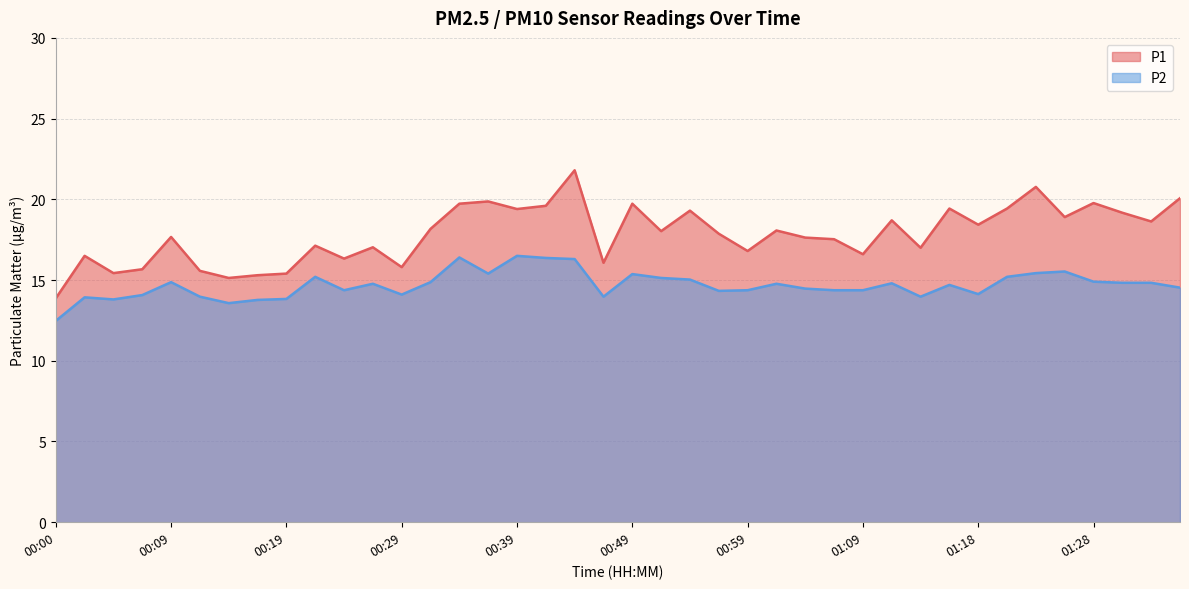

Reading left to right, what are all the values shown in this chart?

P1: 00:00=13.9	00:02=16.5	00:04=15.4	00:07=15.7	00:09=17.7	00:12=15.6	00:14=15.1	00:17=15.3	00:19=15.4	00:22=17.1	00:24=16.3	00:27=17.0	00:29=15.8	00:31=18.2	00:34=19.7	00:36=19.9	00:39=19.4	00:41=19.6	00:44=21.8	00:46=16.1	00:49=19.7	00:51=18.0	00:54=19.3	00:56=17.9	00:59=16.8	01:01=18.1	01:04=17.6	01:06=17.5	01:09=16.6	01:11=18.7	01:13=17.0	01:16=19.4	01:18=18.4	01:21=19.4	01:23=20.8	01:26=18.9	01:28=19.8	01:31=19.2	01:33=18.6	01:36=20.1
P2: 00:00=12.5	00:02=13.9	00:04=13.8	00:07=14.1	00:09=14.9	00:12=14.0	00:14=13.6	00:17=13.8	00:19=13.8	00:22=15.2	00:24=14.4	00:27=14.8	00:29=14.1	00:31=14.9	00:34=16.4	00:36=15.4	00:39=16.5	00:41=16.4	00:44=16.3	00:46=14.0	00:49=15.4	00:51=15.1	00:54=15.0	00:56=14.3	00:59=14.4	01:01=14.8	01:04=14.5	01:06=14.4	01:09=14.4	01:11=14.8	01:13=14.0	01:16=14.7	01:18=14.1	01:21=15.2	01:23=15.4	01:26=15.5	01:28=14.9	01:31=14.8	01:33=14.8	01:36=14.5